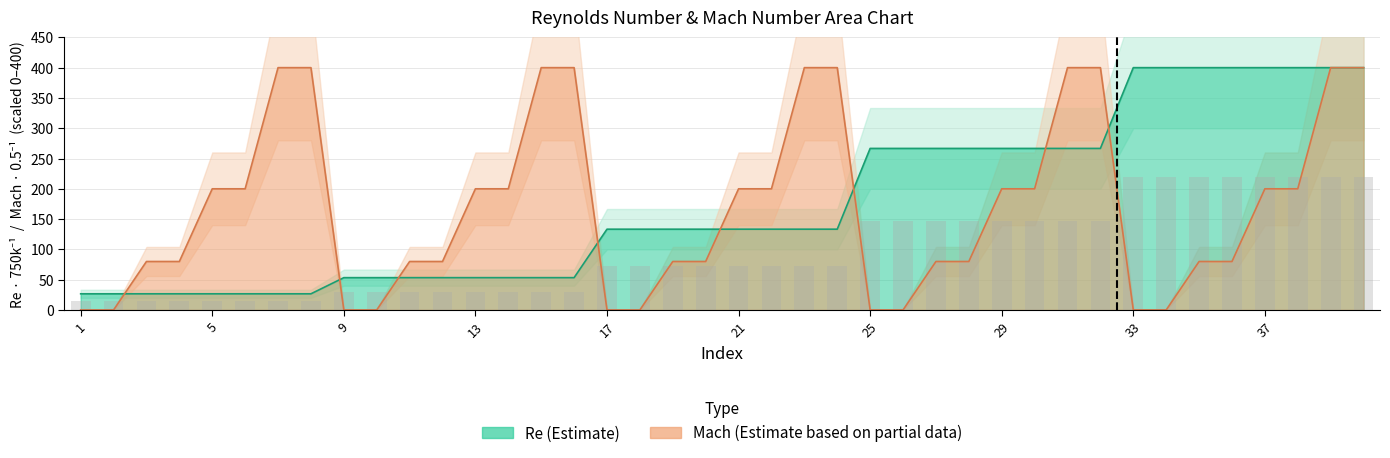

How many values in Mach are above zero?

30